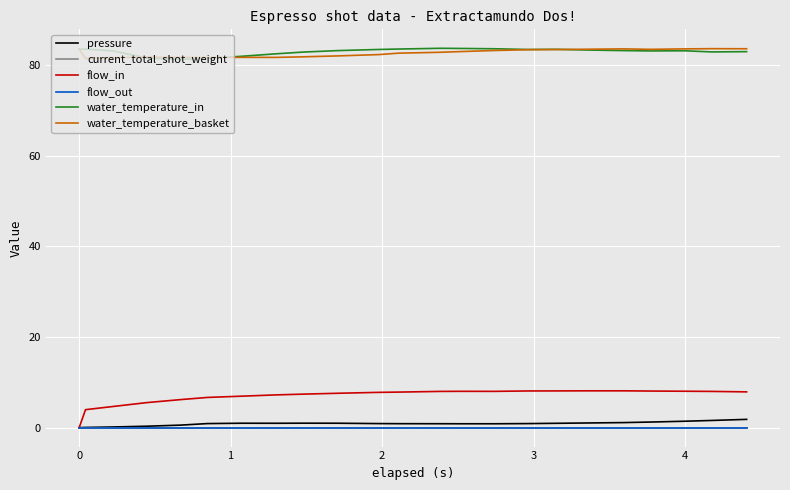

Reading left to right, list all the values displayed in this chart.

pressure: 0.0	0.0	0.1	0.3	0.6	0.9	1.0	1.0	1.0	1.0	0.9	0.9	0.9	0.8	0.8	0.9	0.9	1.0	1.1	1.2	1.4	1.6	1.8
current_total_shot_weight: 0.0	0.0	0.0	0.0	0.0	0.0	0.0	0.0	0.0	0.0	0.0	0.0	0.0	0.0	0.0	0.0	0.0	0.0	0.0	0.0	0.0	0.0	0.0
flow_in: 0.0	4.0	4.7	5.5	6.2	6.7	6.9	7.2	7.4	7.6	7.8	7.8	8.0	8.0	8.0	8.1	8.1	8.1	8.1	8.1	8.0	8.0	7.9
flow_out: 0.0	0.0	0.0	0.0	0.0	0.0	0.0	0.0	0.0	0.0	0.0	0.0	0.0	0.0	0.0	0.0	0.0	0.0	0.0	0.0	0.0	0.0	0.0
water_temperature_in: 83.5	83.5	83.1	81.6	81.3	81.5	82.0	82.5	82.9	83.2	83.5	83.5	83.7	83.7	83.6	83.5	83.5	83.3	83.2	83.1	83.2	82.9	83.0
water_temperature_basket: 83.5	81.5	81.6	81.8	81.7	81.7	81.7	81.7	81.8	82.0	82.3	82.6	82.8	83.0	83.2	83.4	83.4	83.5	83.6	83.5	83.6	83.6	83.6